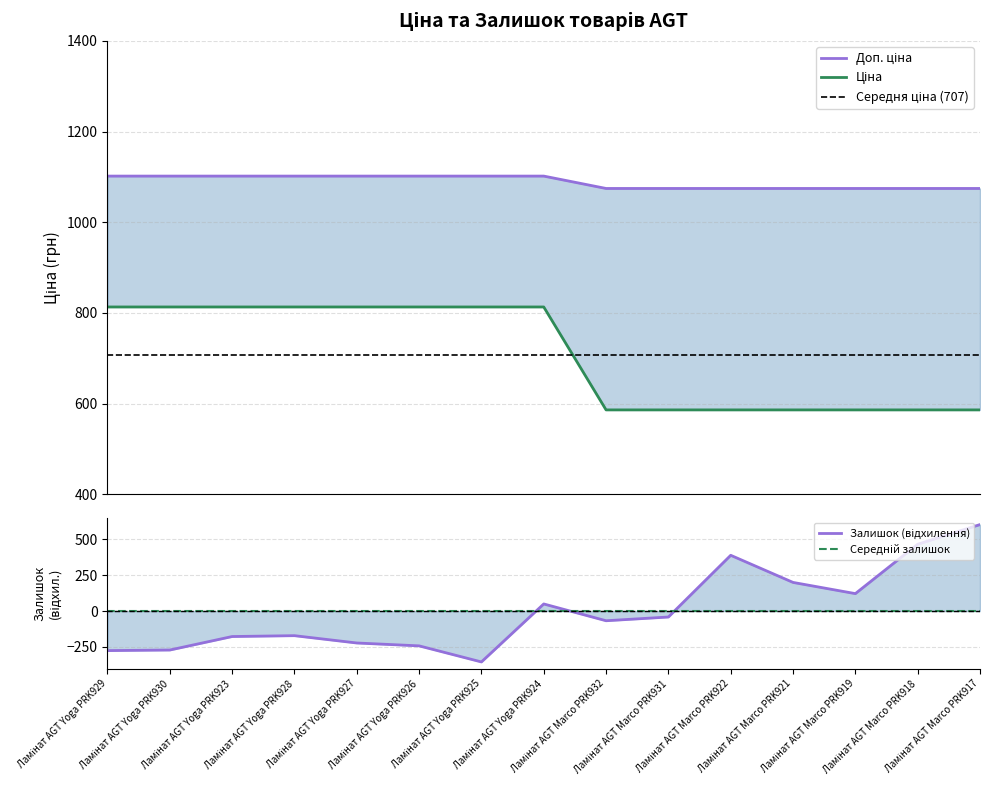

True or false: Доп. ціна has a value of 364.0 at Ламінат AGT Yoga PRK925.

False